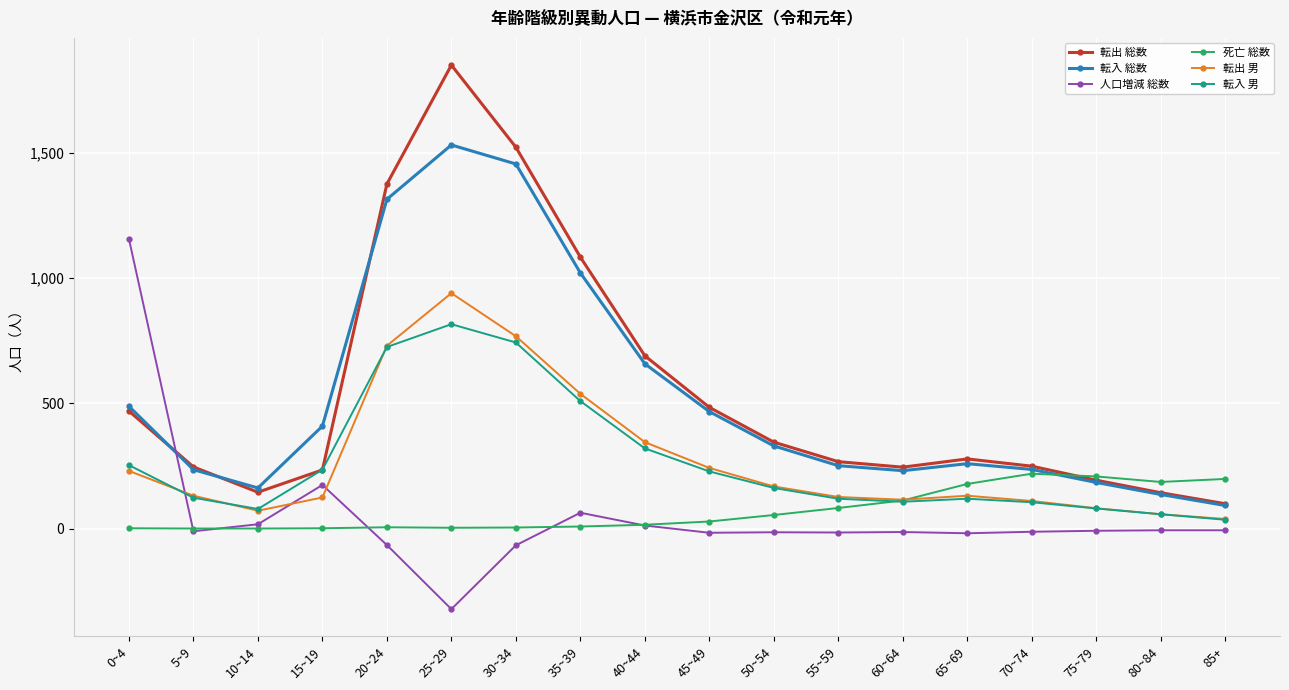

How many series are shown in this chart?

6